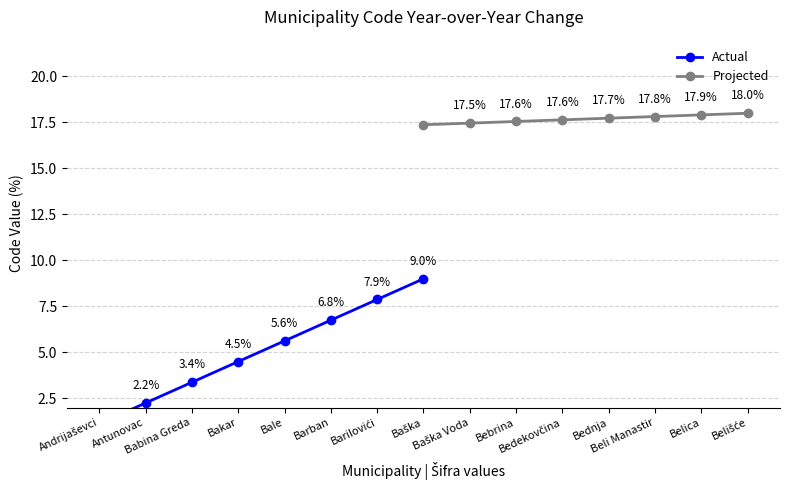

True or false: Projected and Actual cross at least once.

False